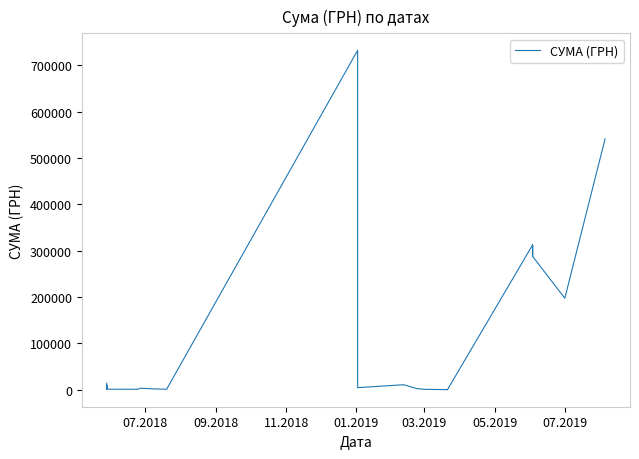

What is the average value?

71598.3